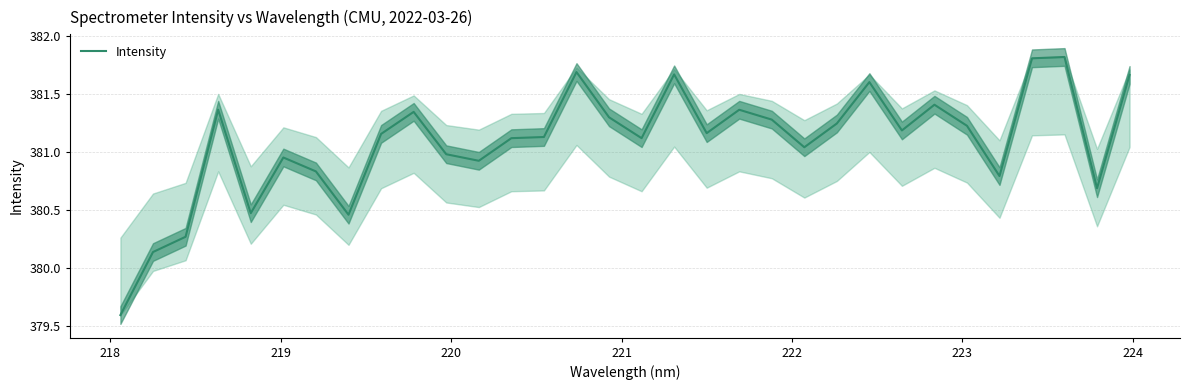

What is the minimum value for Intensity?

379.6